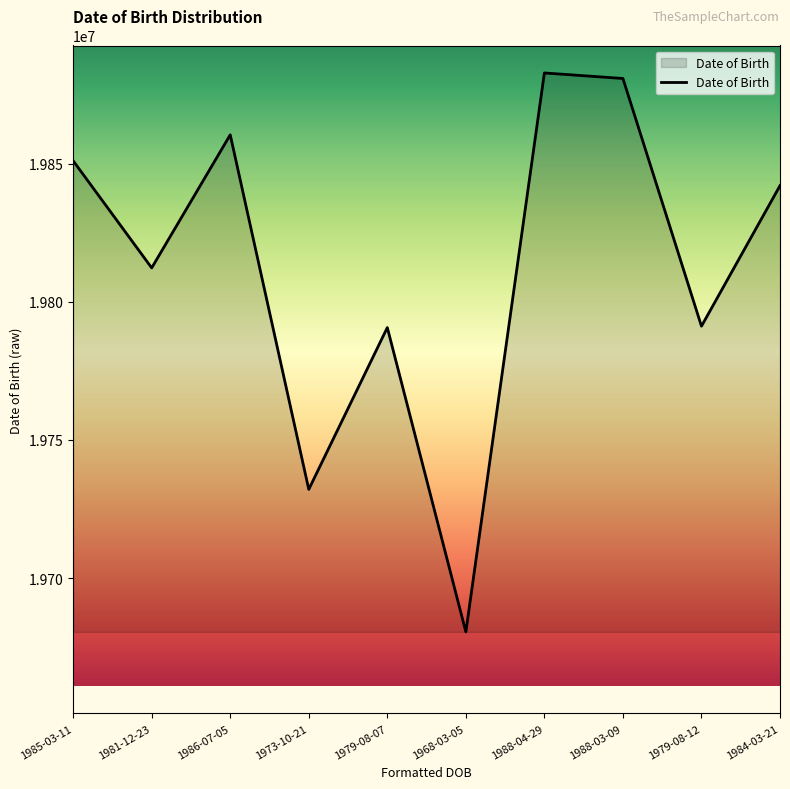

What is the minimum value shown in the chart?

19680503